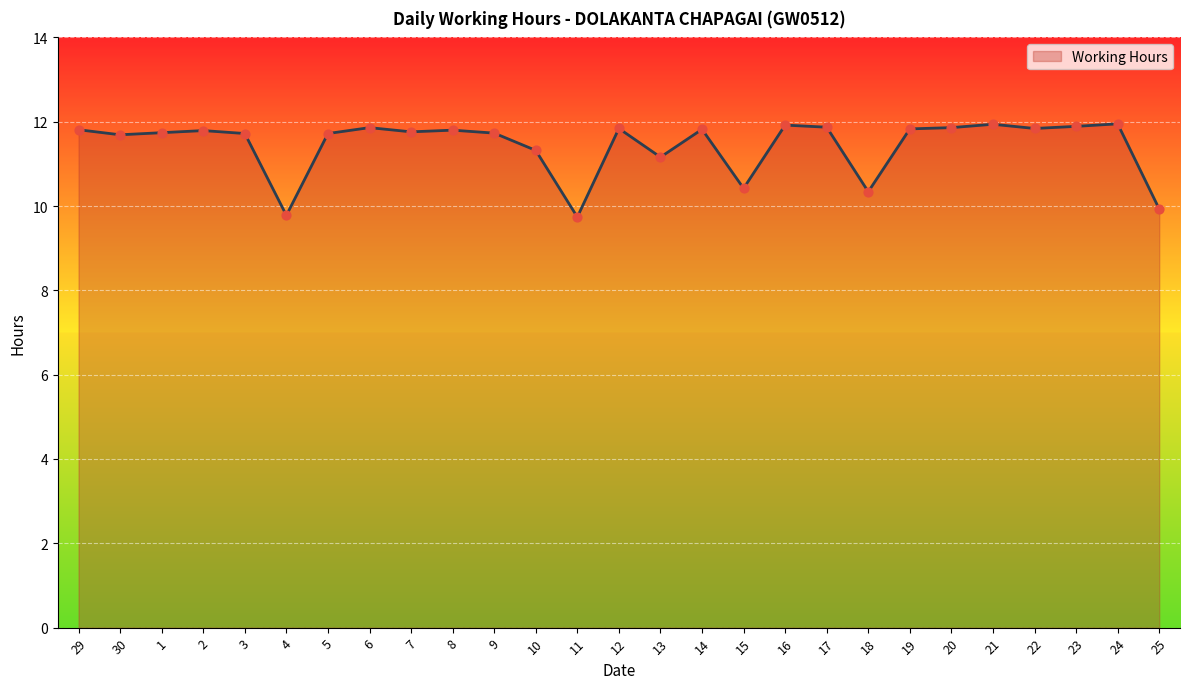

What is the change in value from 2 to 13?

-0.6